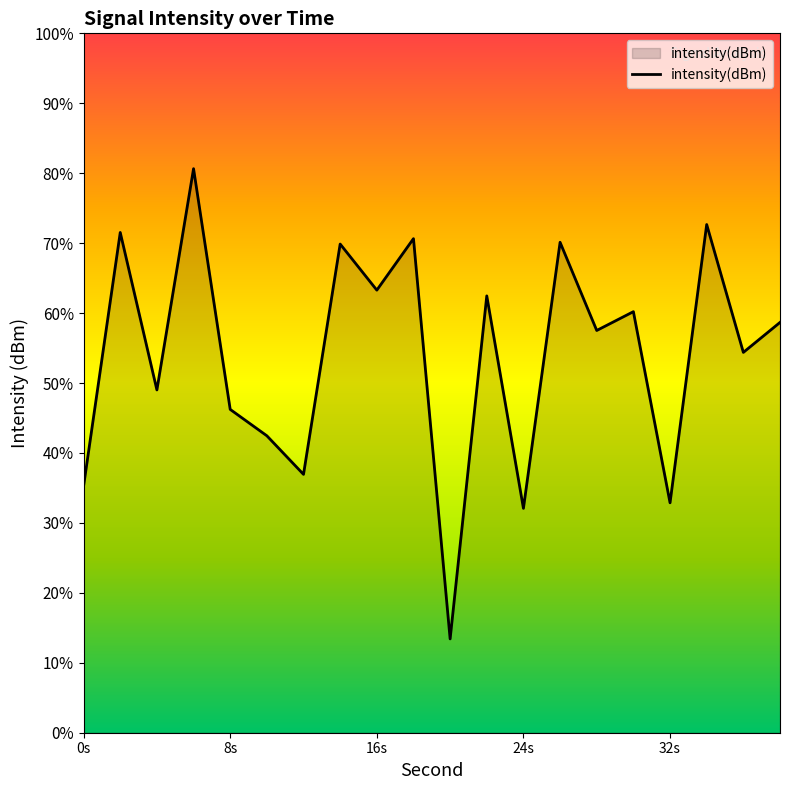

Does the chart display data point markers on the line(s)?

No